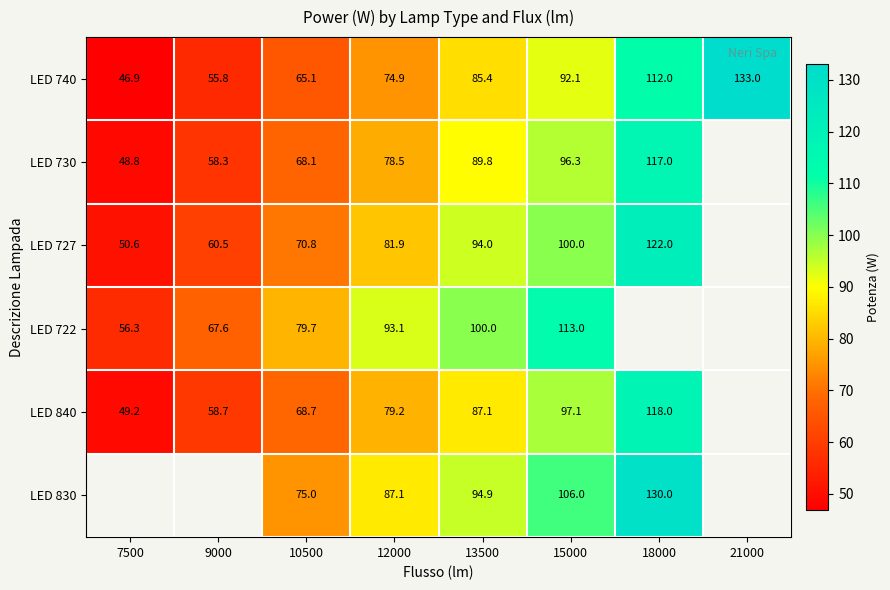

What is the sum of the LED 722 values at 9000 and 10500?

147.3